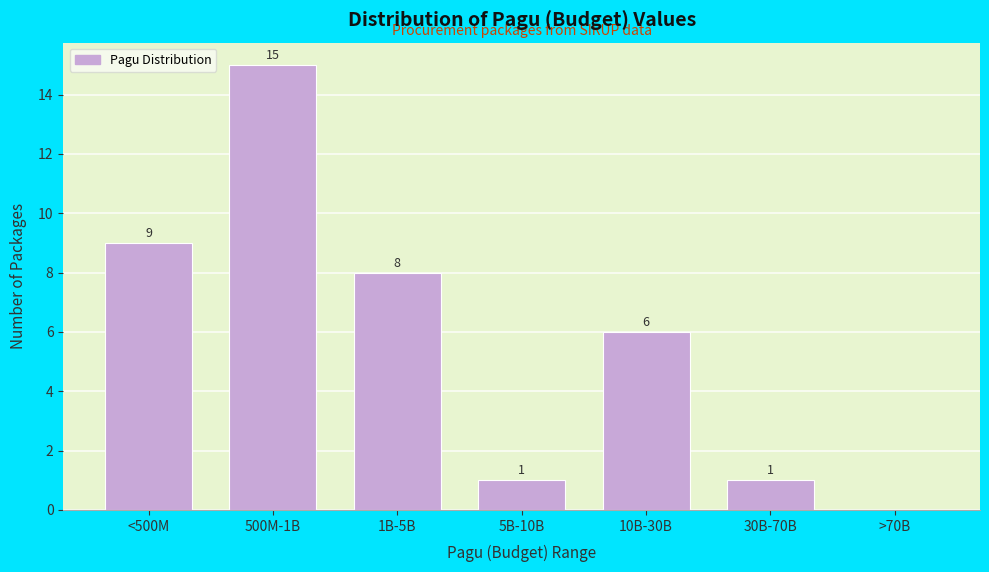

Reading right to left, extract all data points from this chart.

>70B=0	30B-70B=1	10B-30B=6	5B-10B=1	1B-5B=8	500M-1B=15	<500M=9